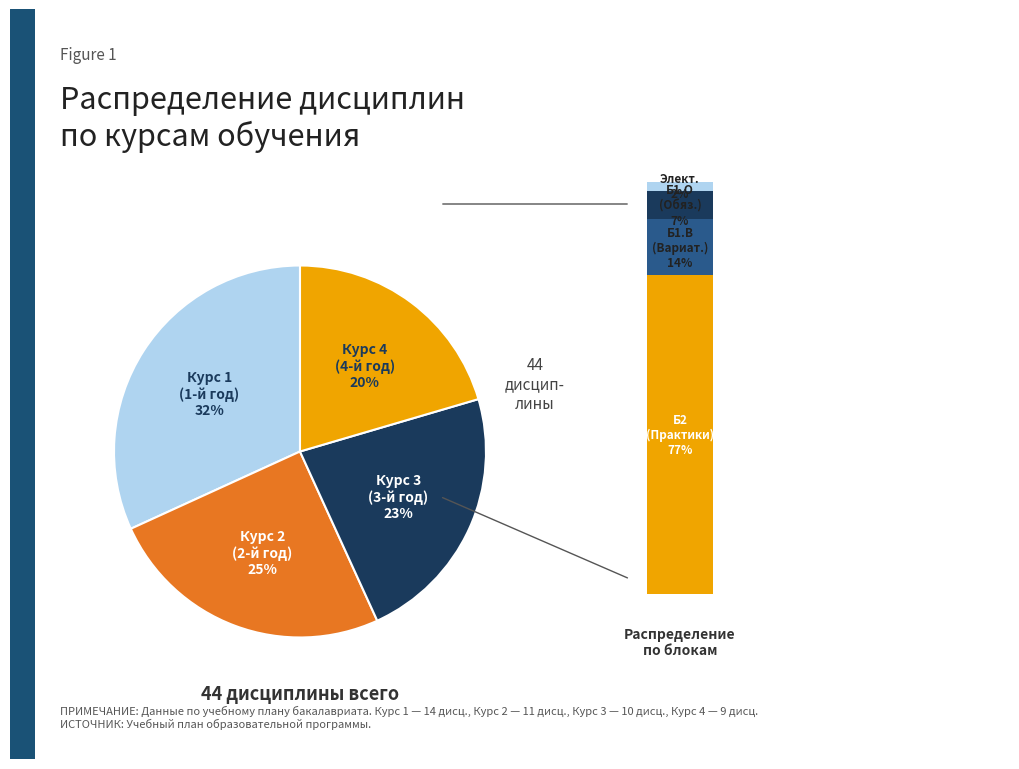

Is it true that Курс 1 is 19% of the pie?

False